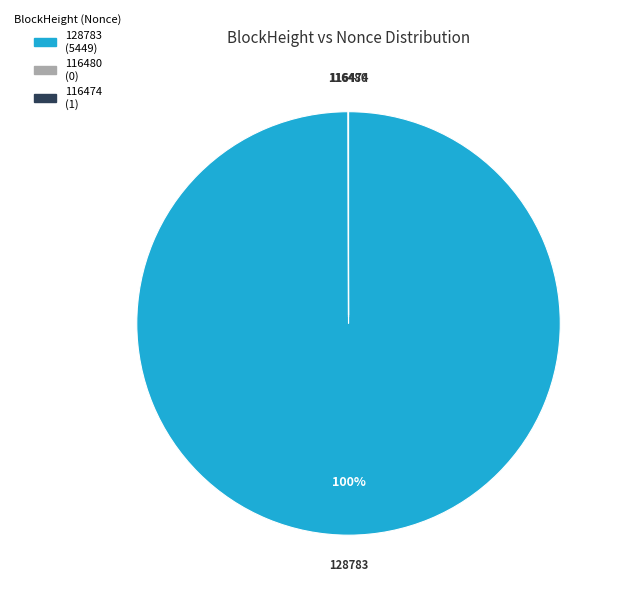

Does 128783 account for over 50% of the chart?

Yes